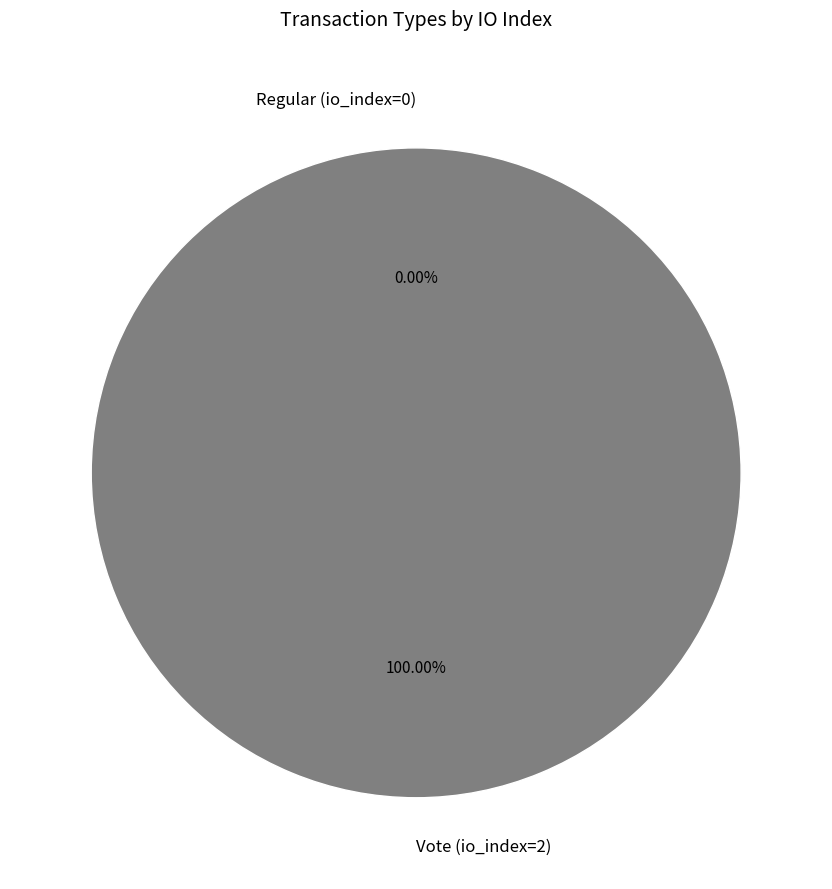

How many segments does this pie chart have?

2